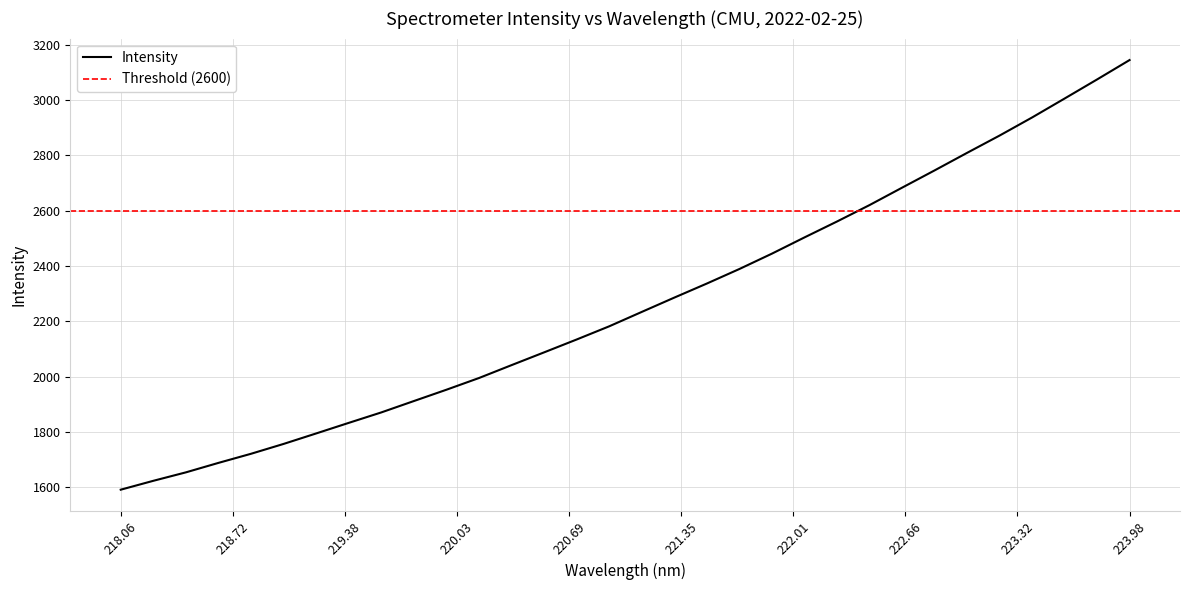

Is it true that Intensity equals 750.9 at 218.06?

False